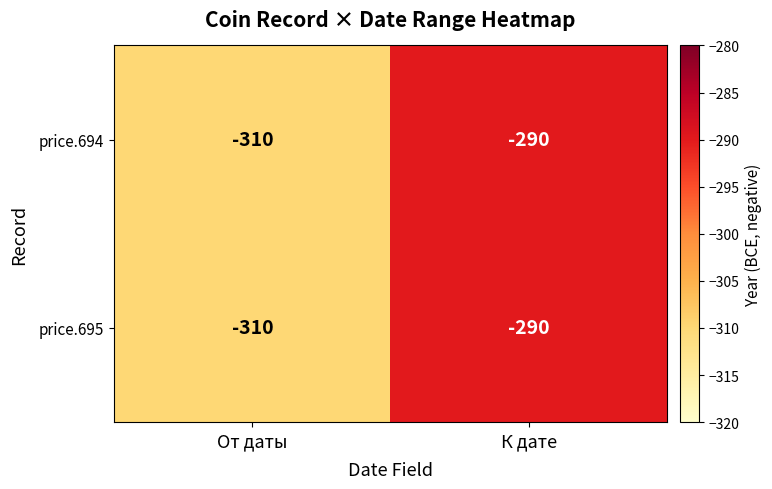

At which label is price.695 closest to -300?

От даты